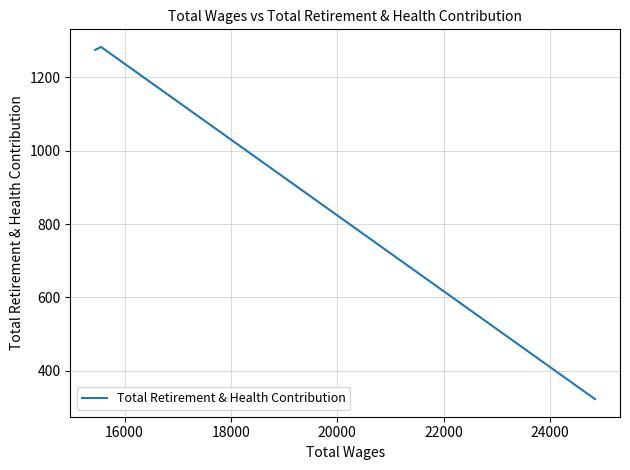

Is this an area chart (filled region under the line)?

No